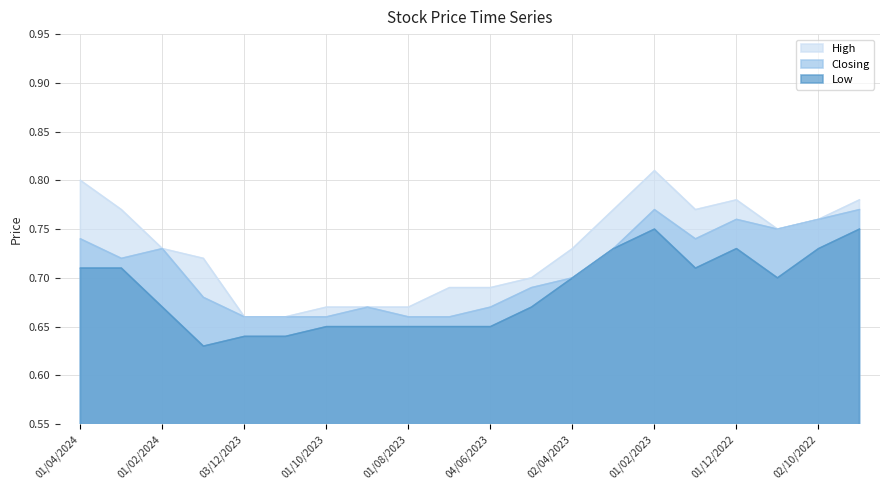

What is the sum of all Low values?

13.7